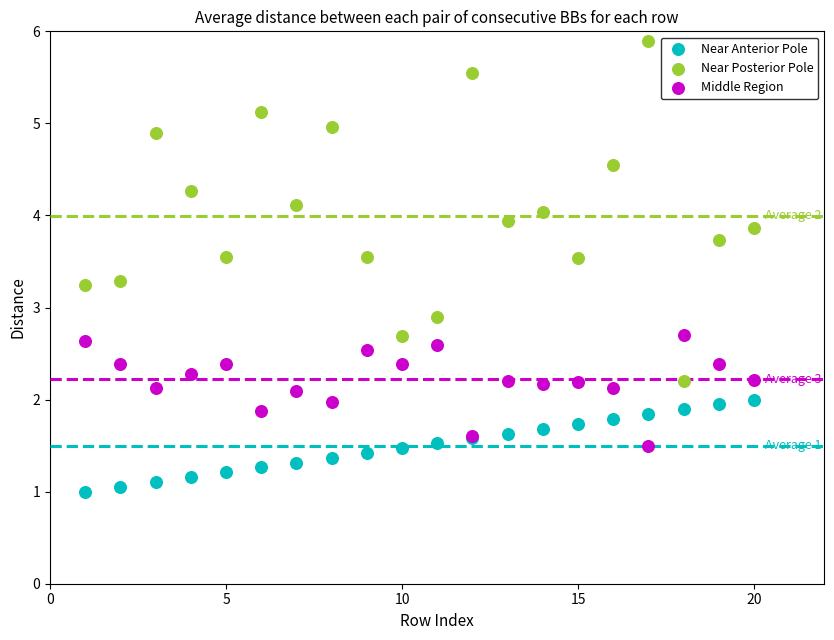

Across all series, what Y value is closest to 3?

2.9